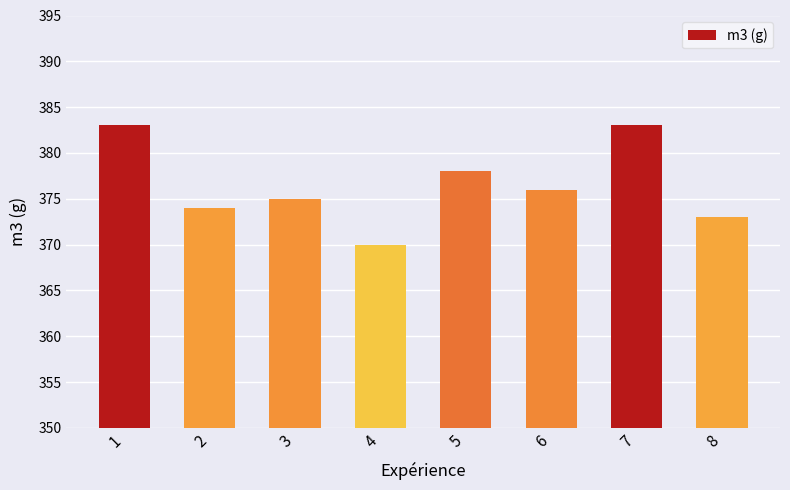

How many values are below 376?

4